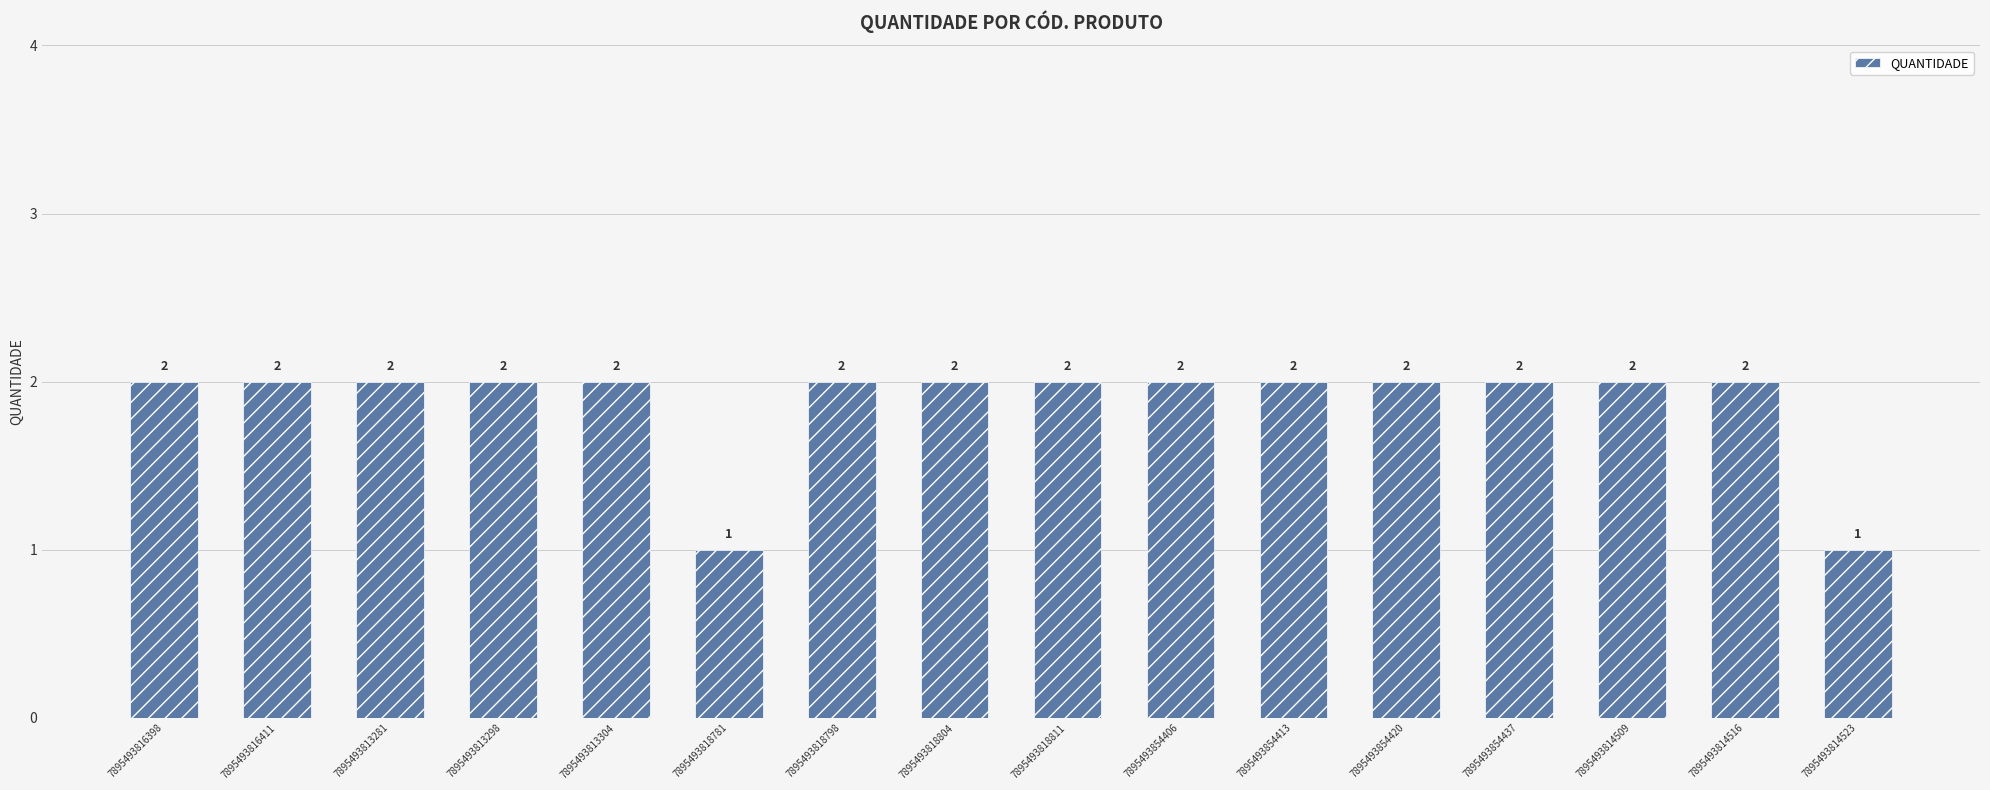

What is the label of the 5th bar from the left?

7895493813304